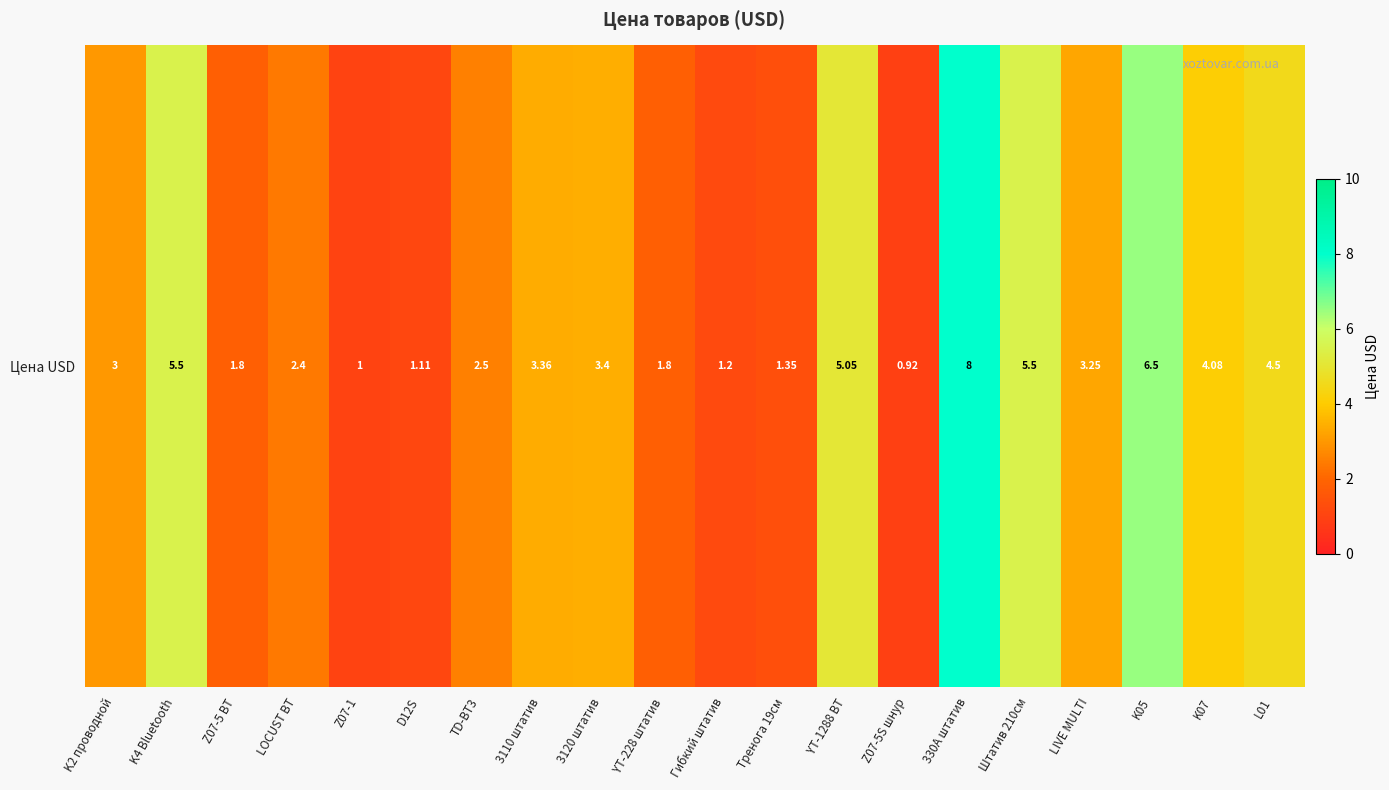

The value at D12S is 0.2. True or false?

False